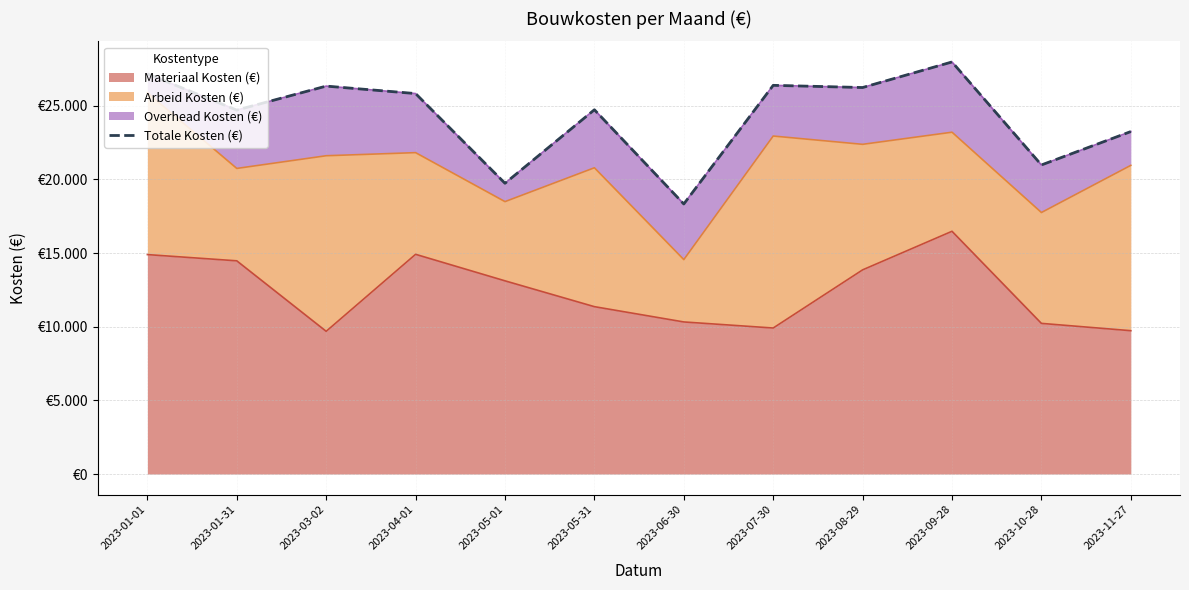

Which label corresponds to the largest value in the chart?

2023-09-28